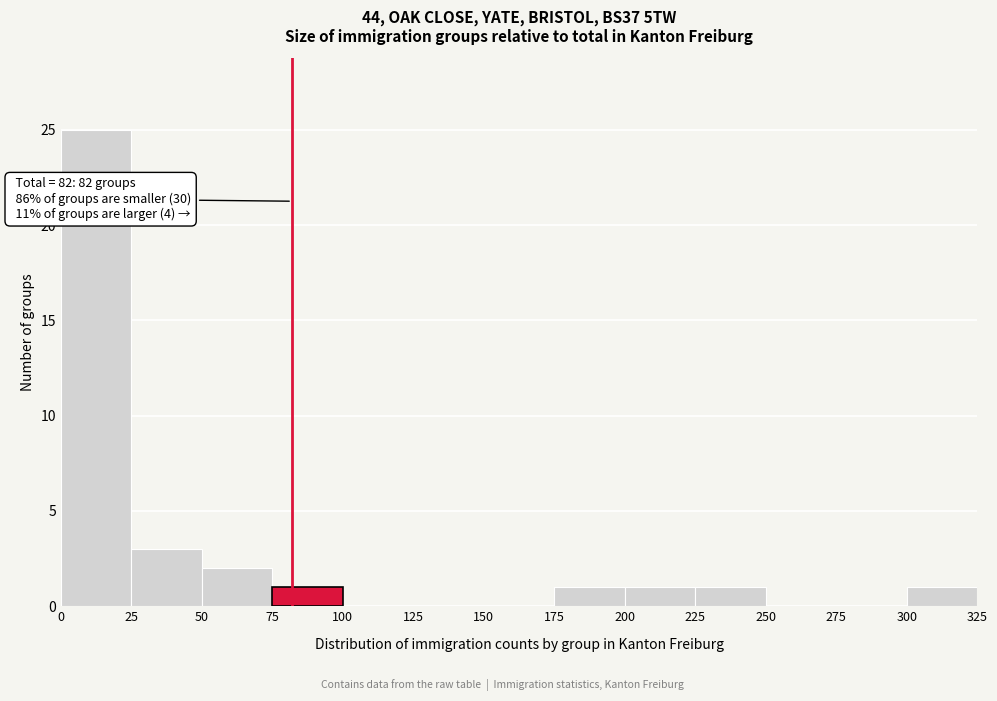

Over which range of the x-axis is the bar tallest?

0 to 25